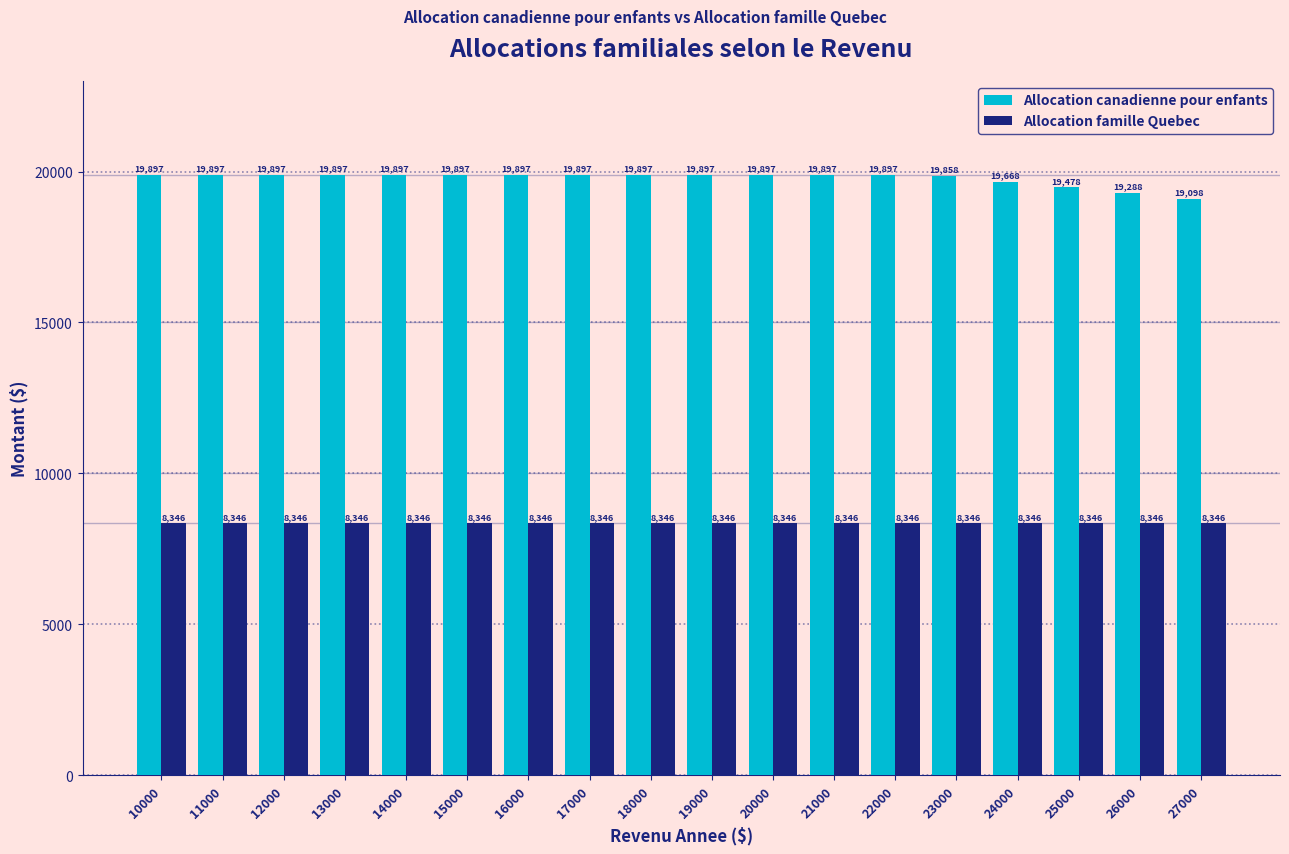

Which series has the largest range (max minus min)?

Allocation canadienne pour enfants